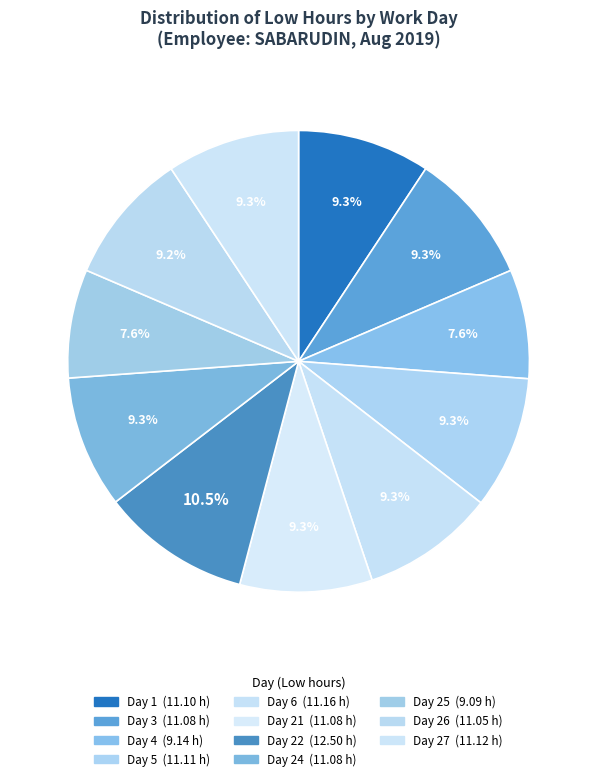

How many slices are in this pie chart?

11